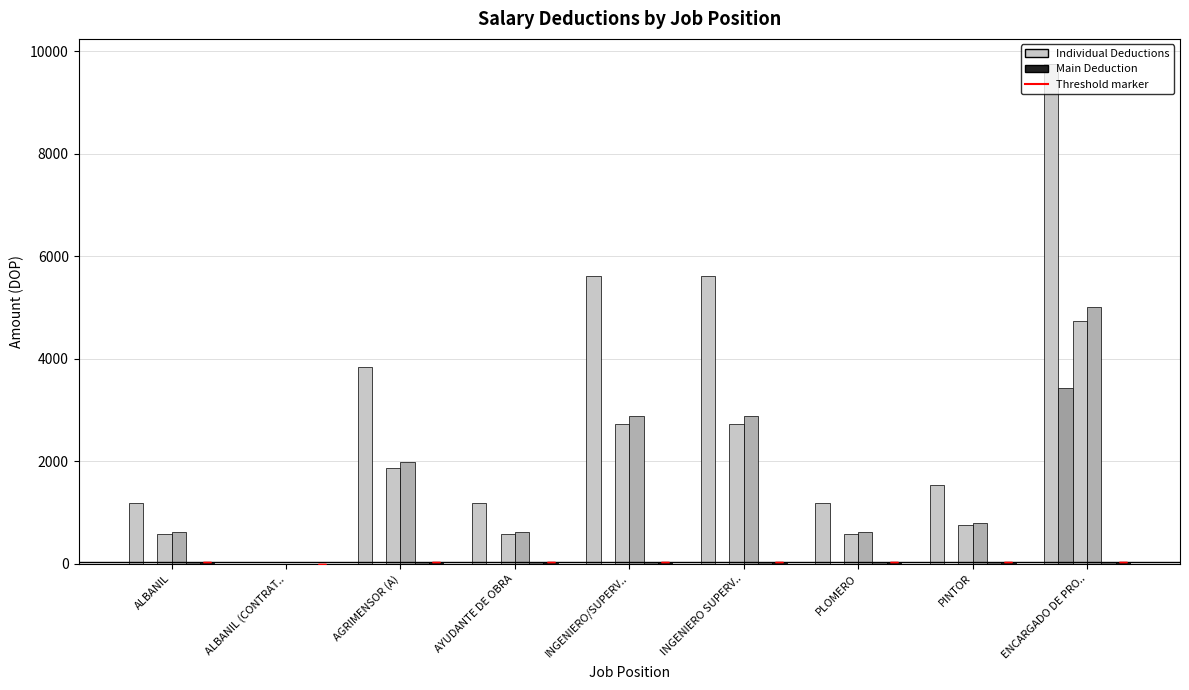

Count the number of data series in this chart.

6